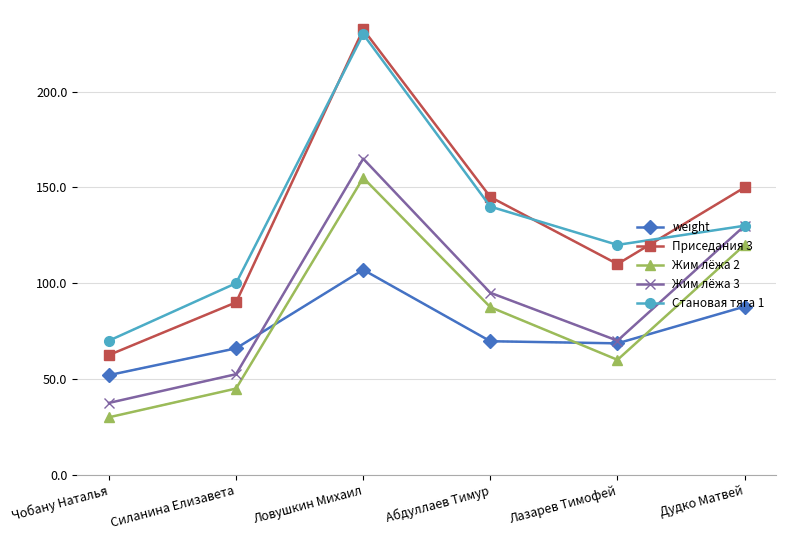

What is the sum of all Приседания 3 values?

790.0